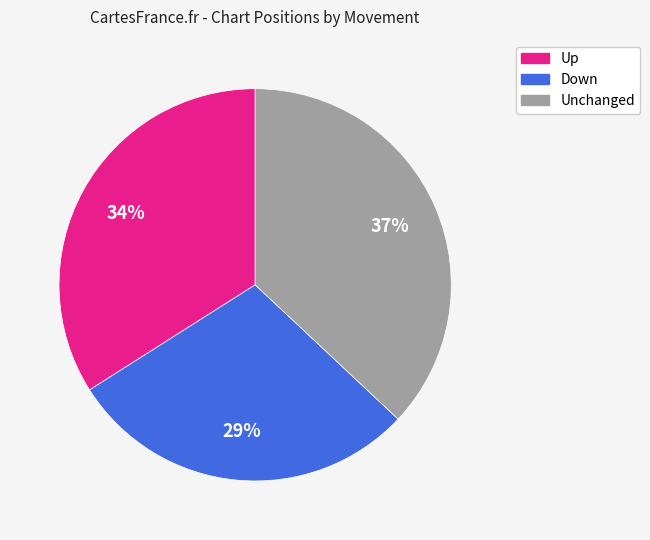

To the nearest percent, what is the average slice percentage?

33%